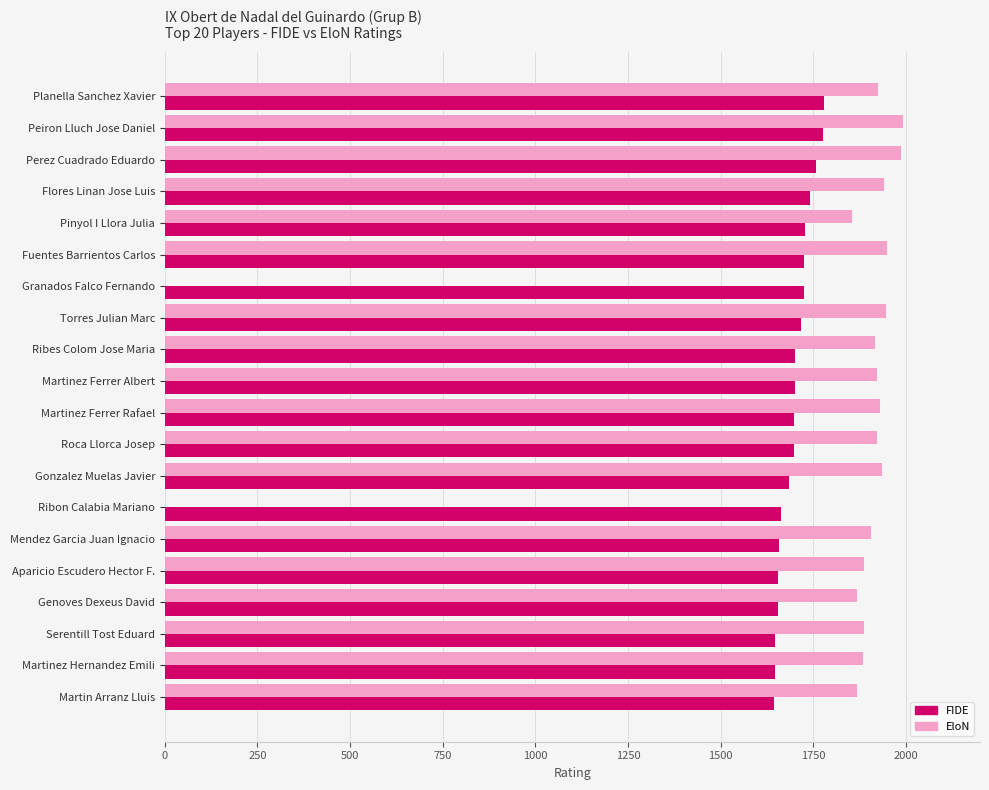

What are all the series names shown in the legend?

FIDE, EloN